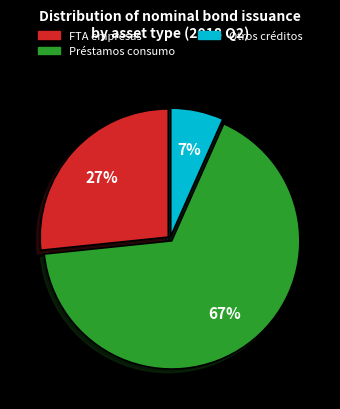

To the nearest percent, what is the average slice percentage?

33%